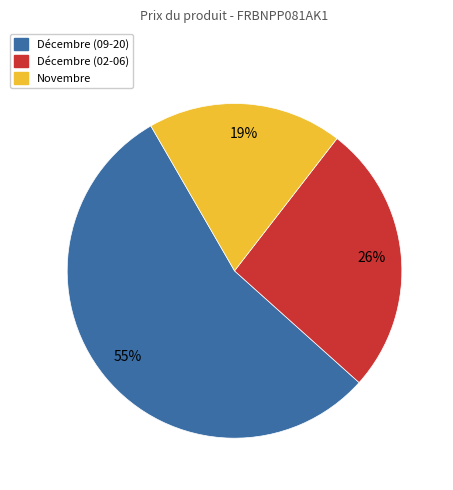

To the nearest percent, what is the difference between the largest and smallest slice percentages?

36%